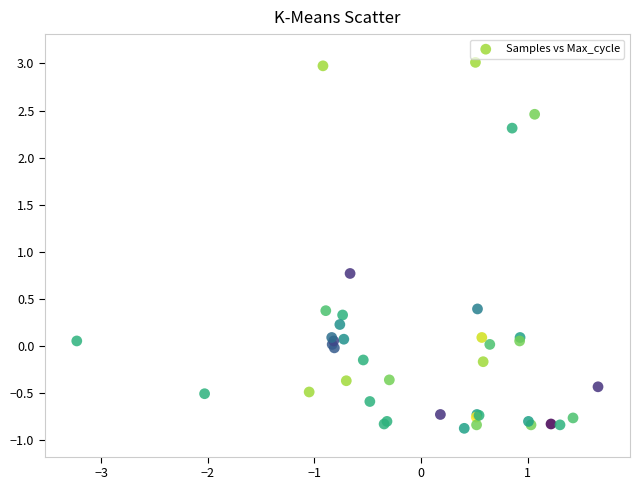

What Y value in the scatter plot is closest to 1?

0.8